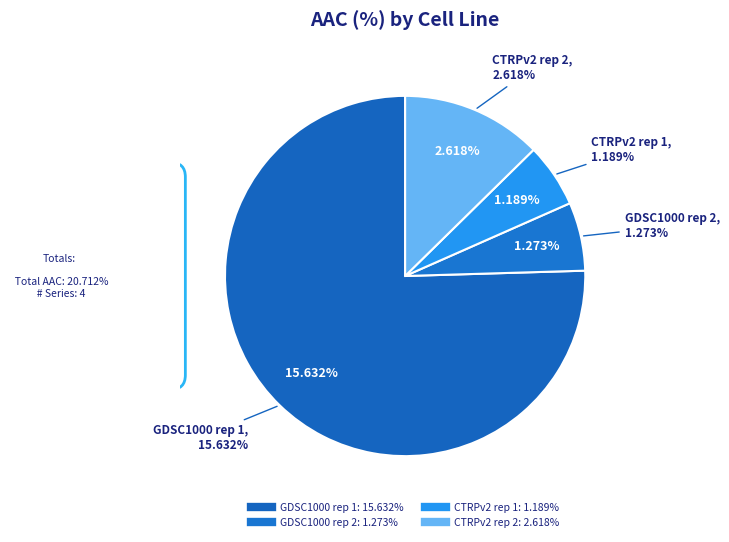

Is there a majority slice in this chart?

Yes